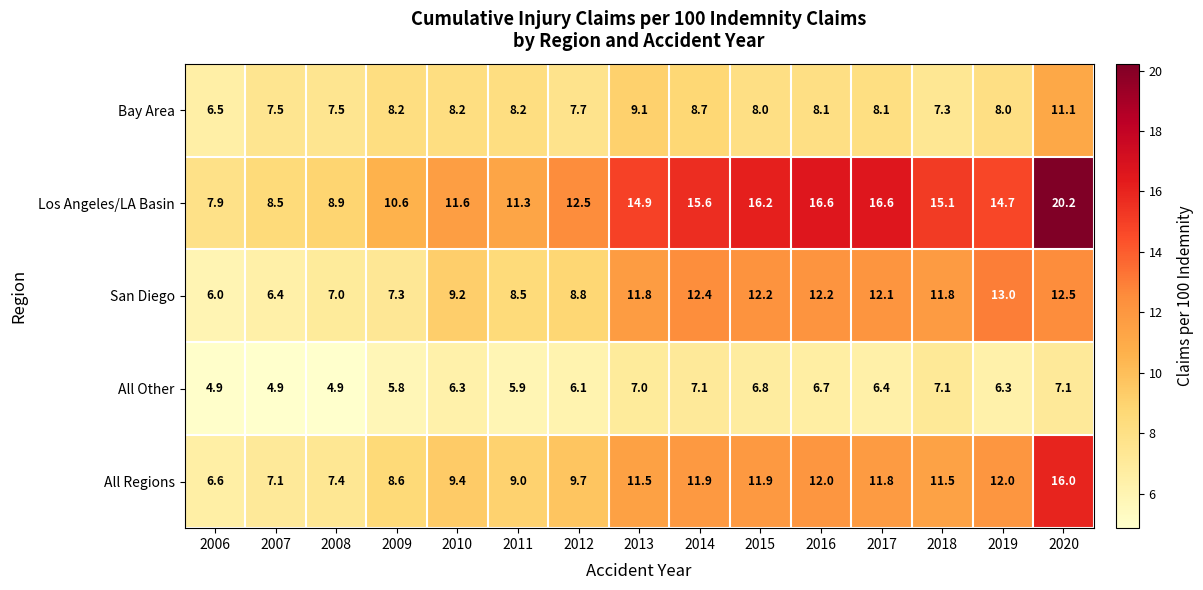

Is it true that Los Angeles/LA Basin equals 16.2 at 2015?

True